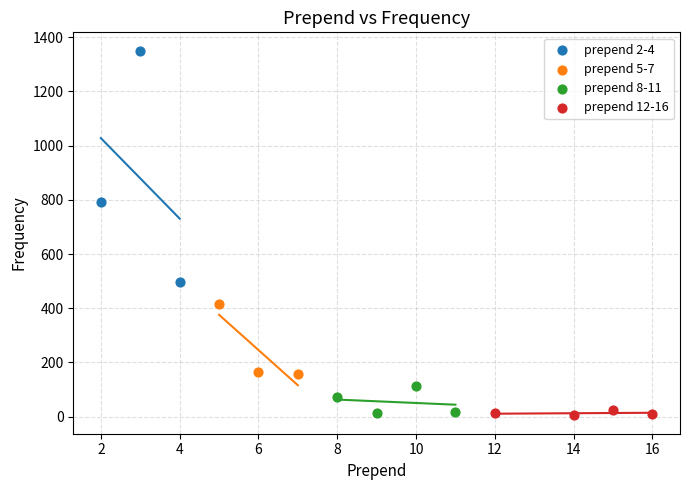

Which series contains the highest Y value?

prepend 2-4